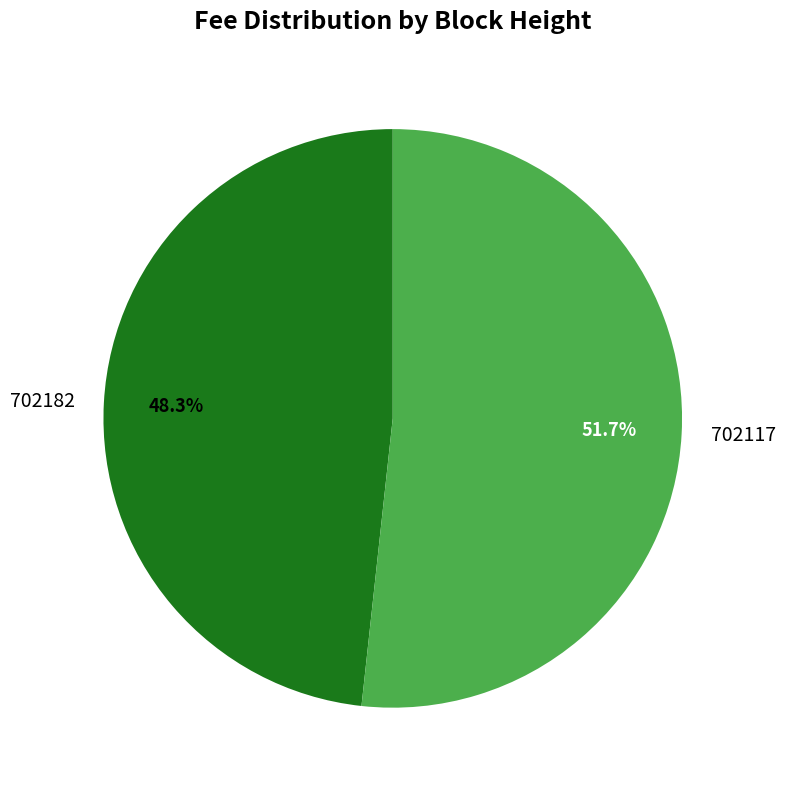

Which has a higher value, 702182 or 702117?

702117